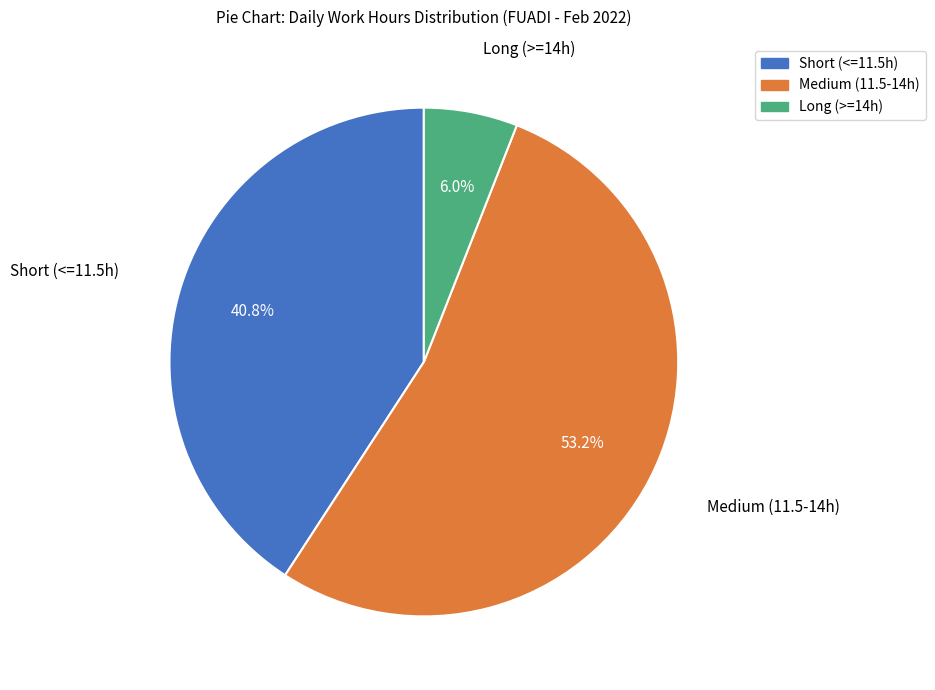

Is there any slice that represents more than half of the pie?

Yes